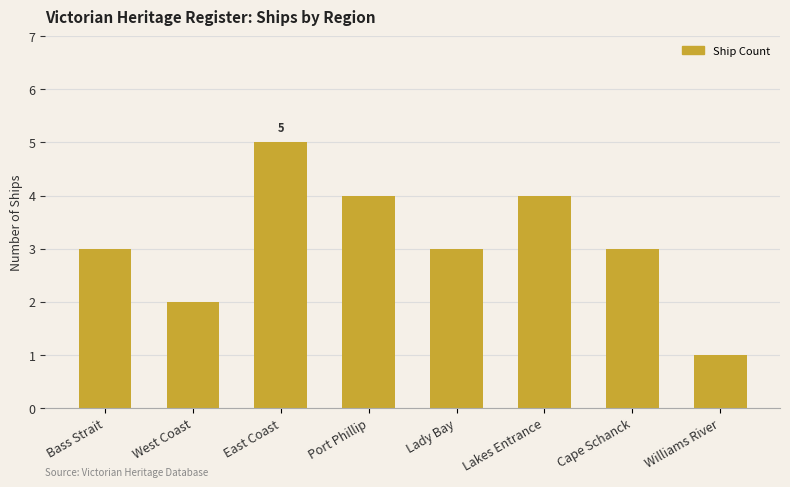

What is the maximum value shown in the chart?

5